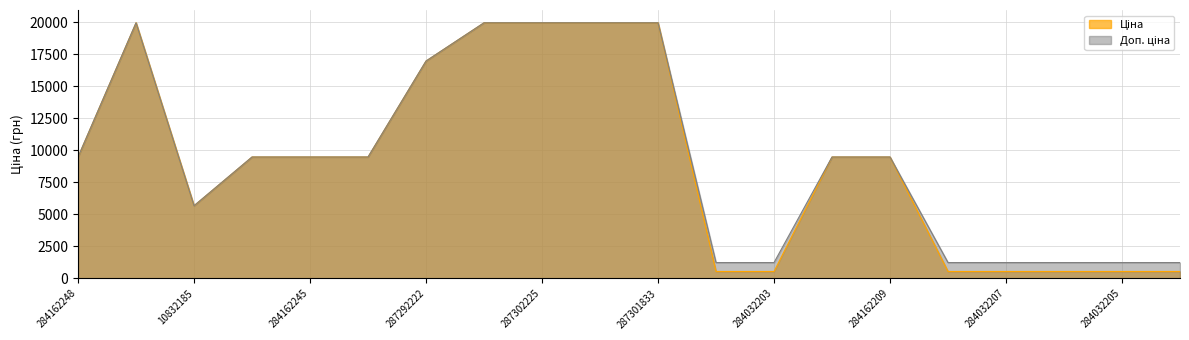

What is the average value of the Ціна series?

9156.2